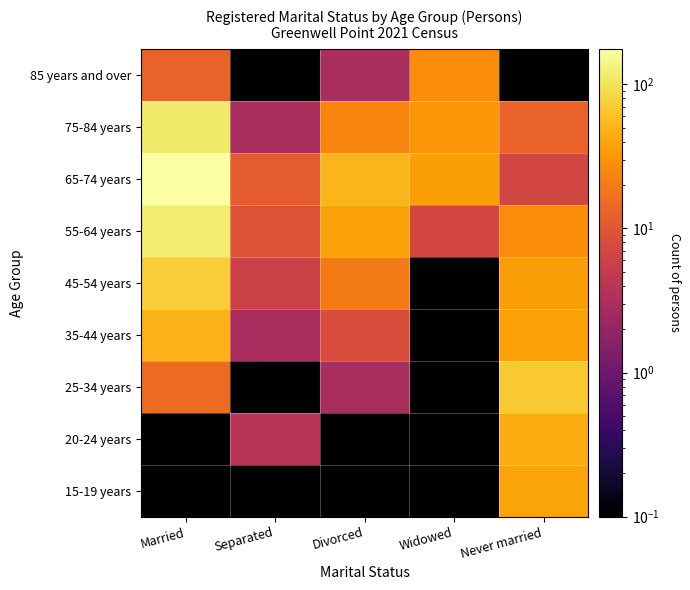

What is the spread (max minus min) of values at Widowed?

35.9